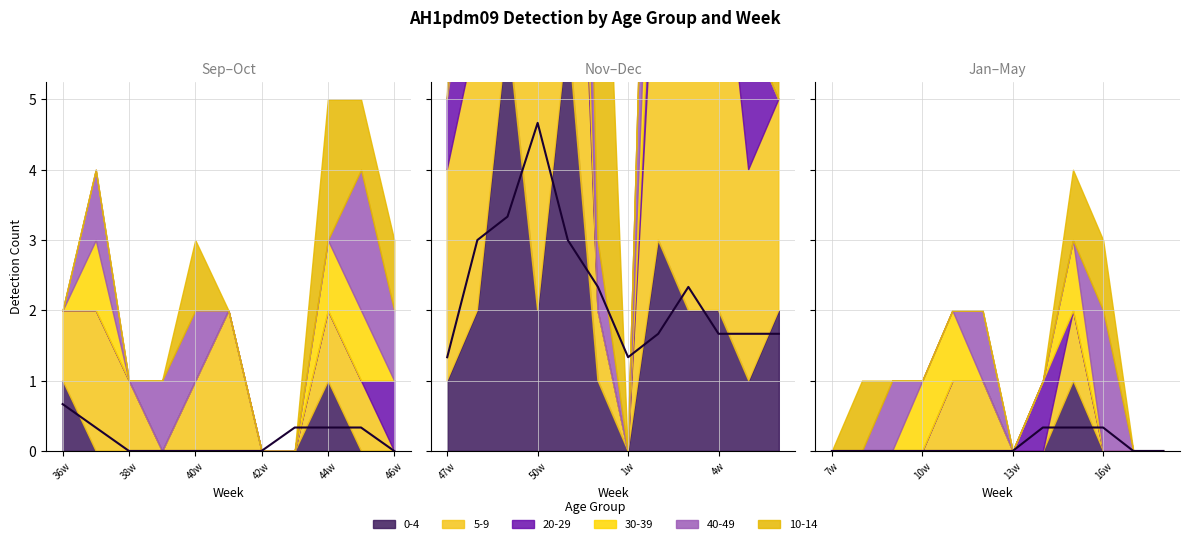

What is the label of the 22nd point from the right?

49w